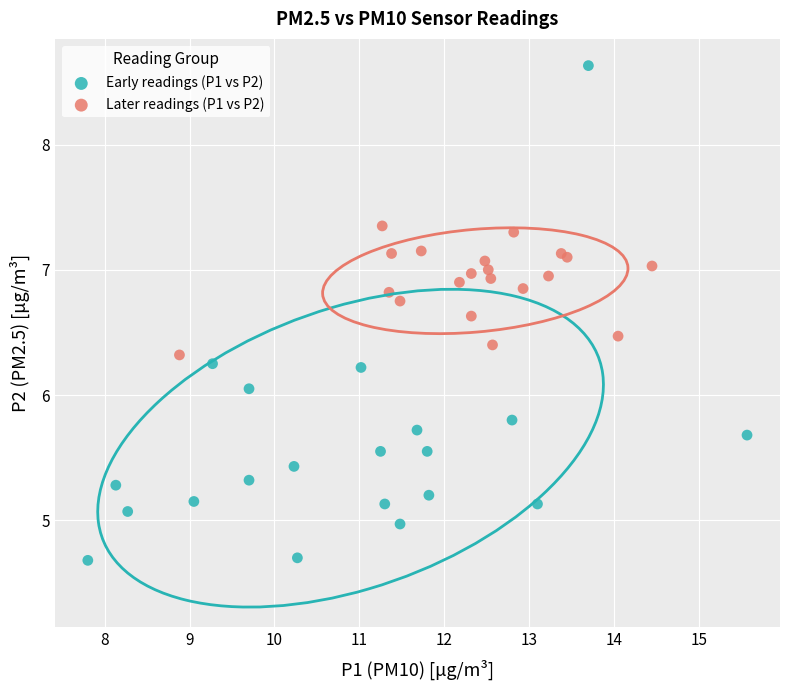

What are all the series names shown in the legend?

Early readings (P1 vs P2), Later readings (P1 vs P2)